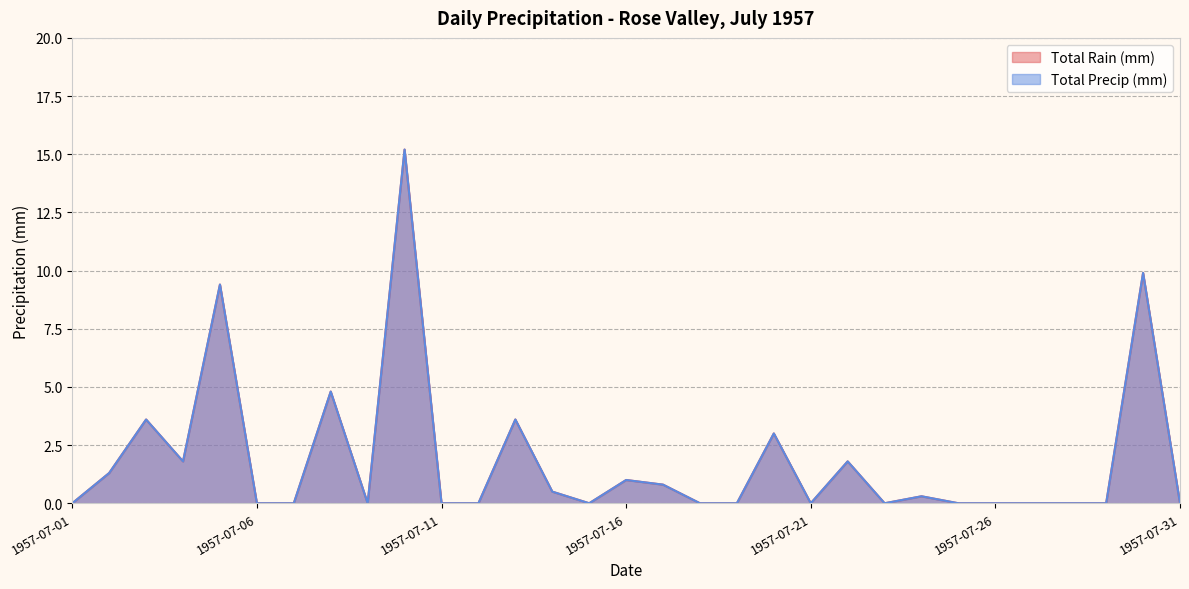

What is the greatest value displayed?

15.2